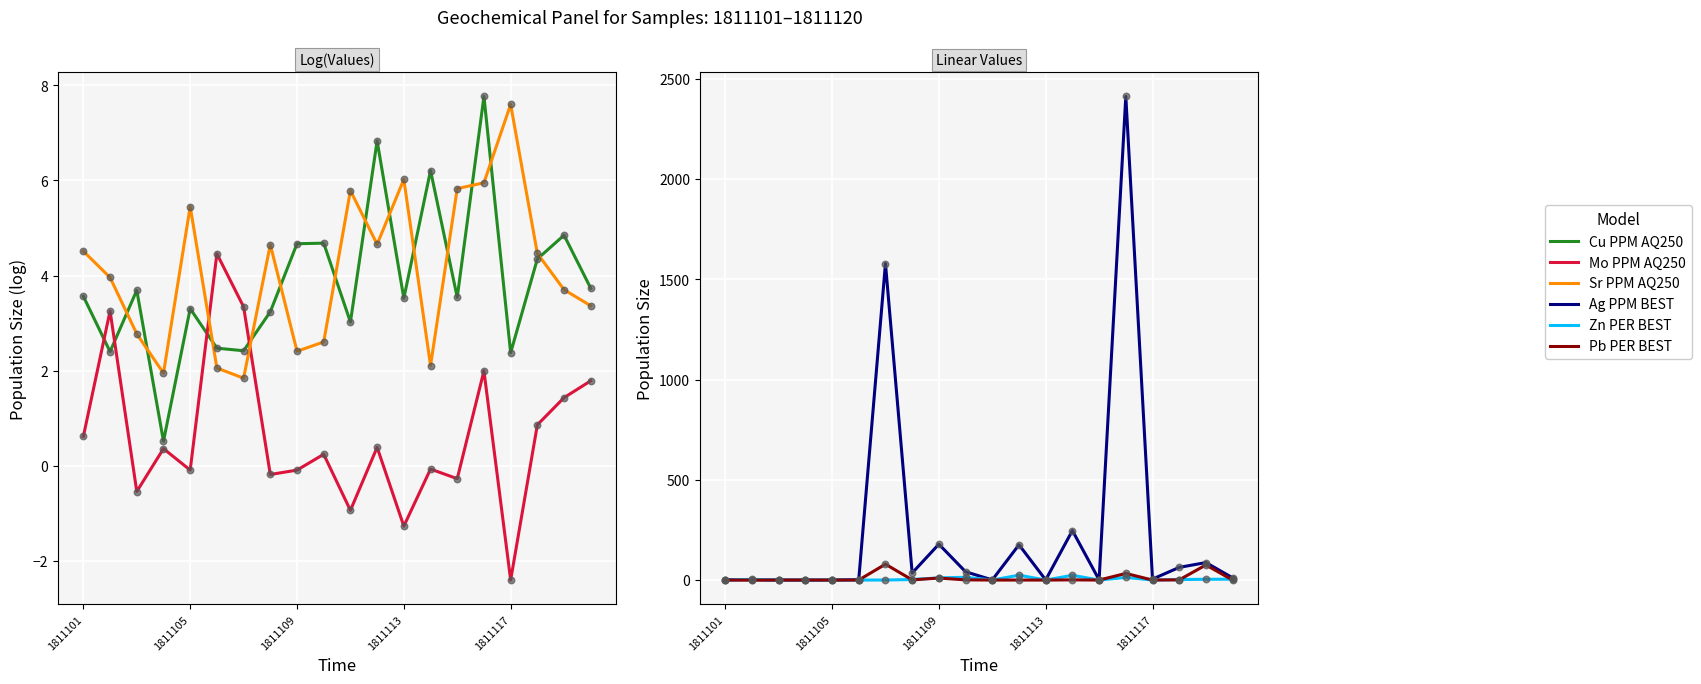

At how many categories does at least one series exceed 1572?

2